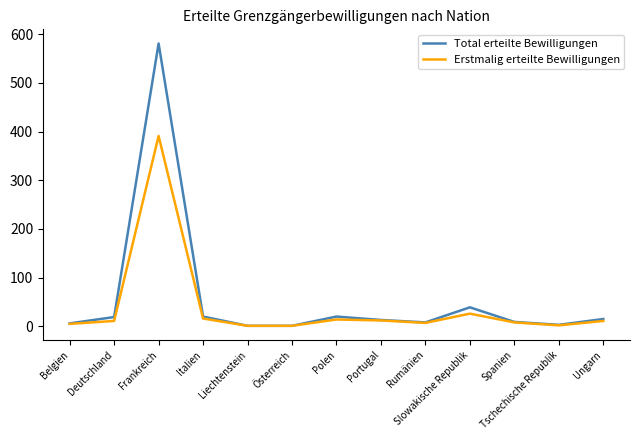

Which category has the highest value across all series?

Frankreich